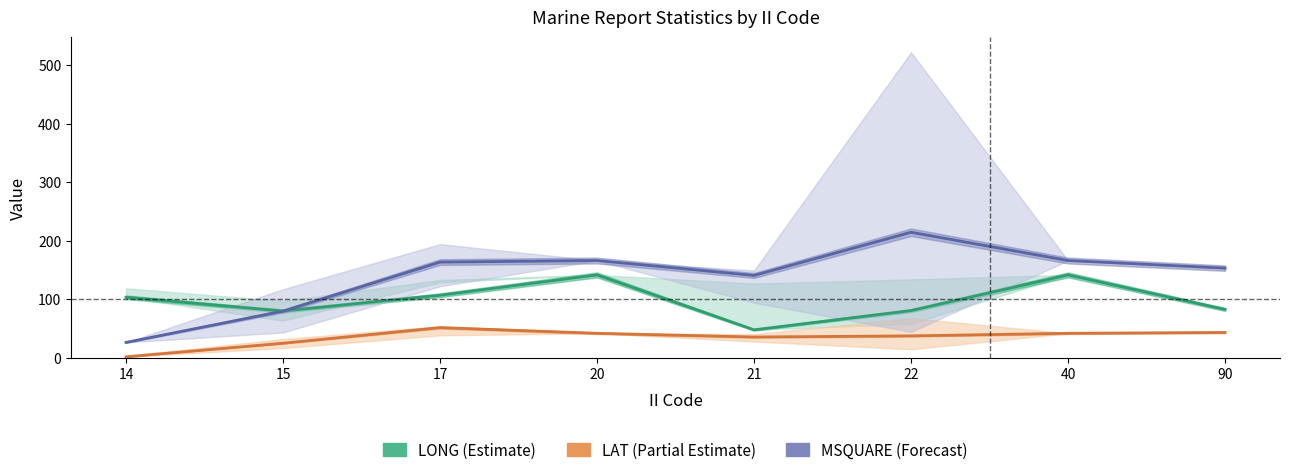

Is it true that LONG (Estimate) equals 211.9 at 20?

False